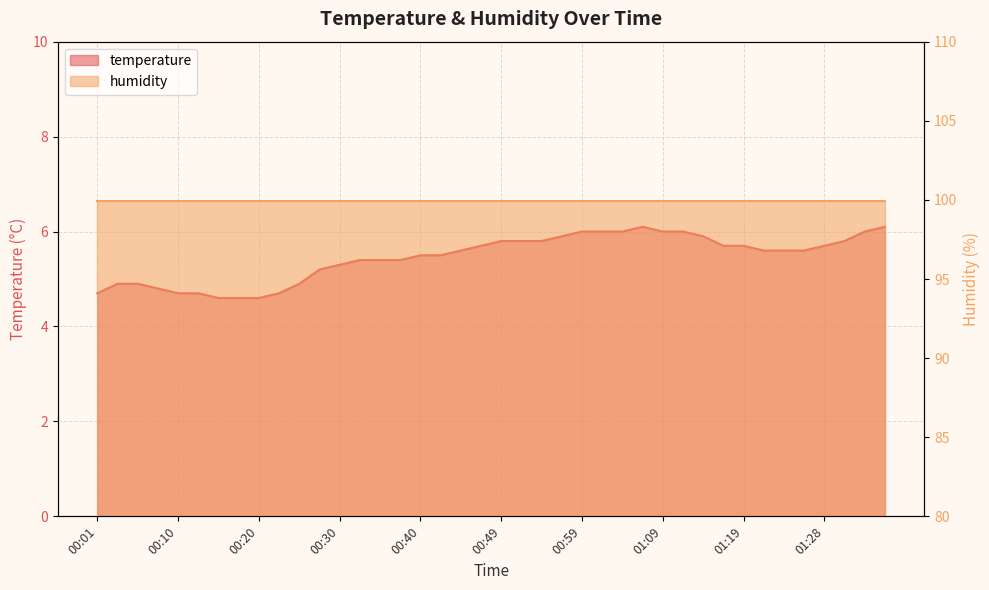

What is the difference between the values at 00:27 and 00:49?

0.6